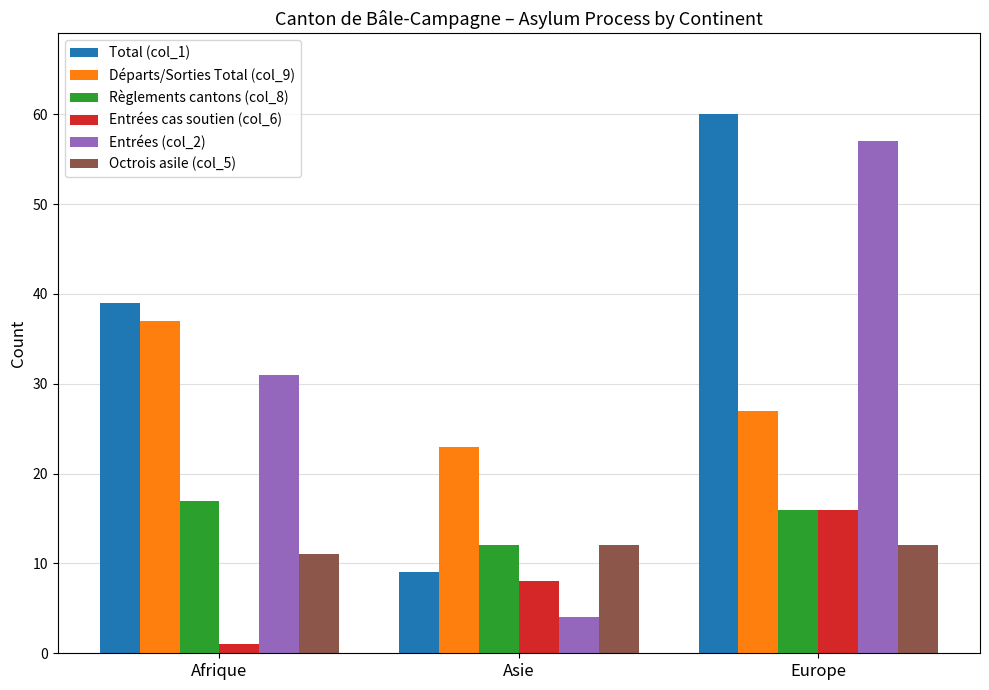

List the labels in order of Entrées (col_2) value, smallest first.

Asie, Afrique, Europe